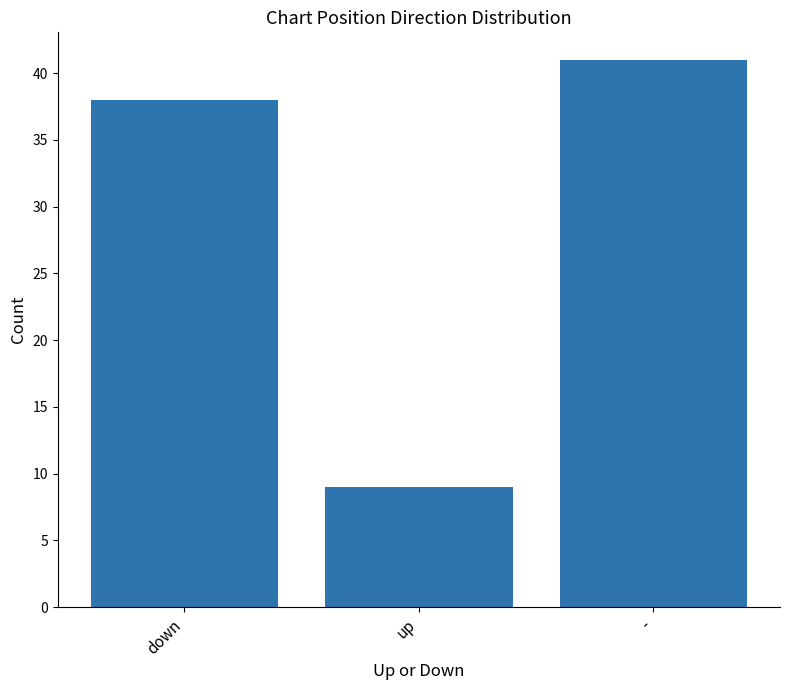

Rank the categories by value from lowest to highest.

up, down, -